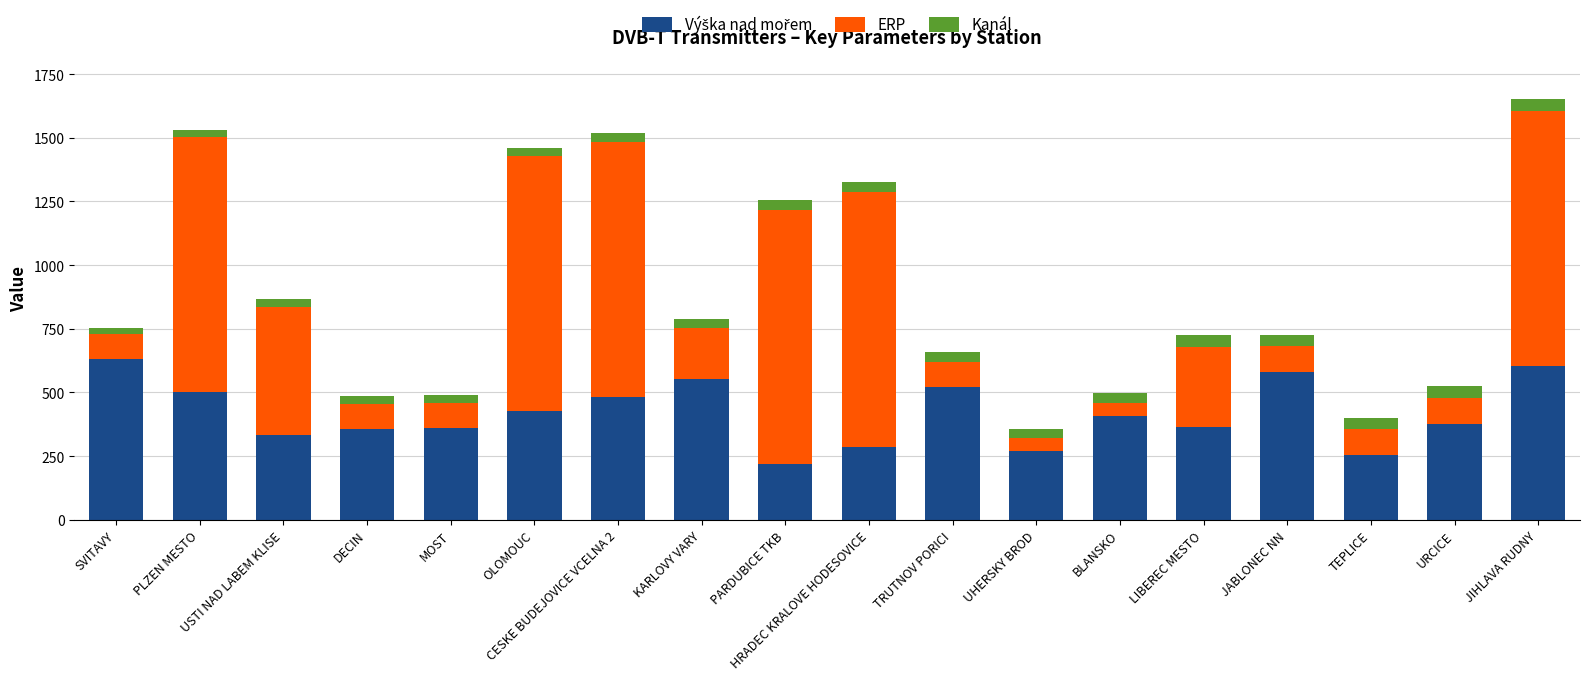

At which category is the sum across all series the highest?

JIHLAVA RUDNY